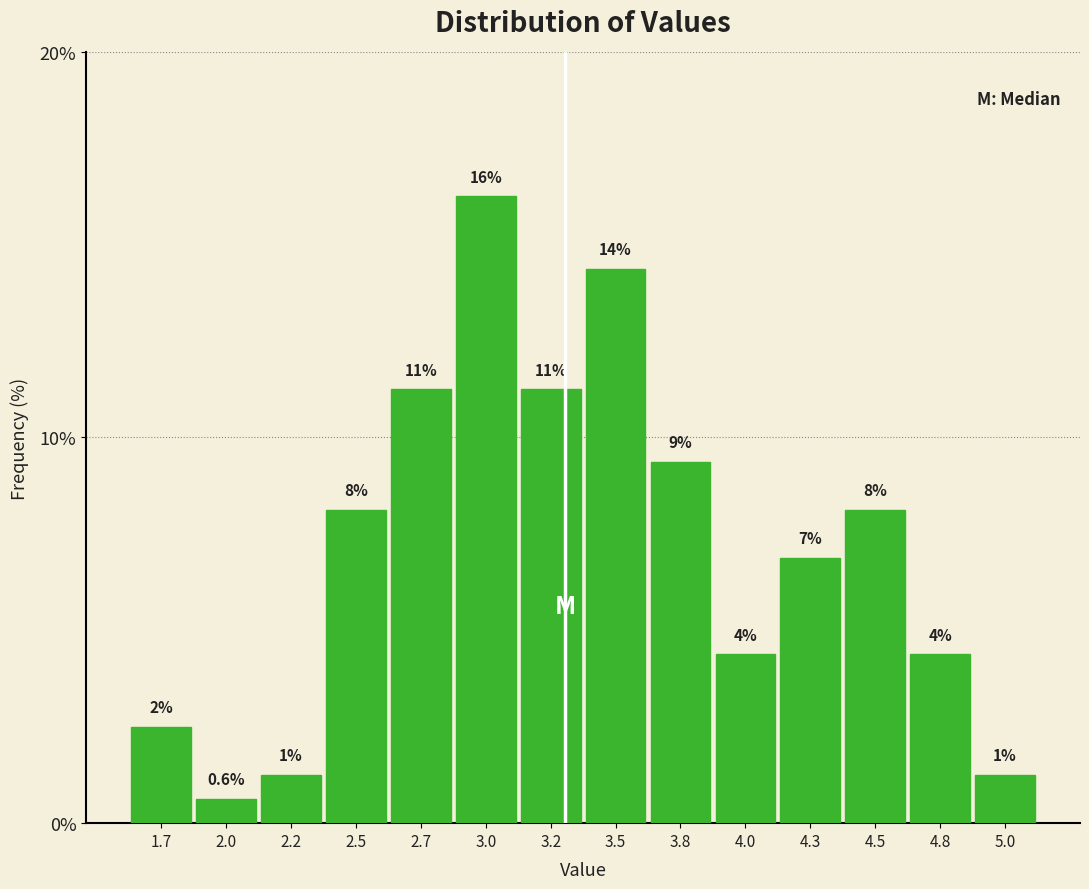

How many bars are there in total?

14